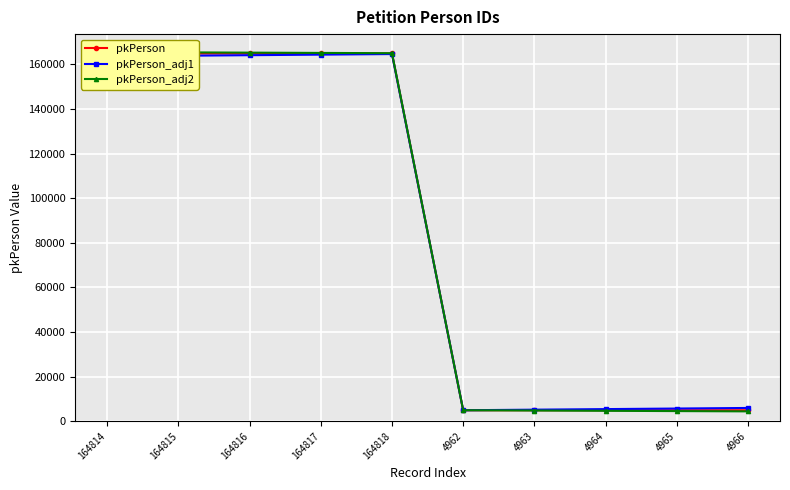

Rank the series by their average value, from highest to lowest.

pkPerson_adj2, pkPerson, pkPerson_adj1